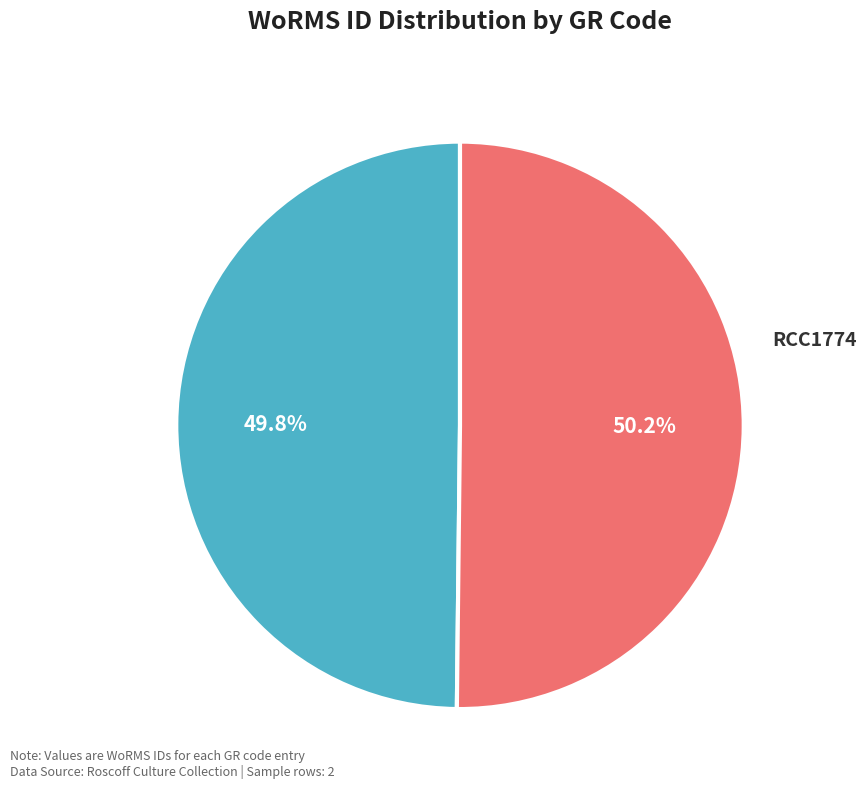

What is the total percentage of RCC1774 and RCC1983?

100.0%